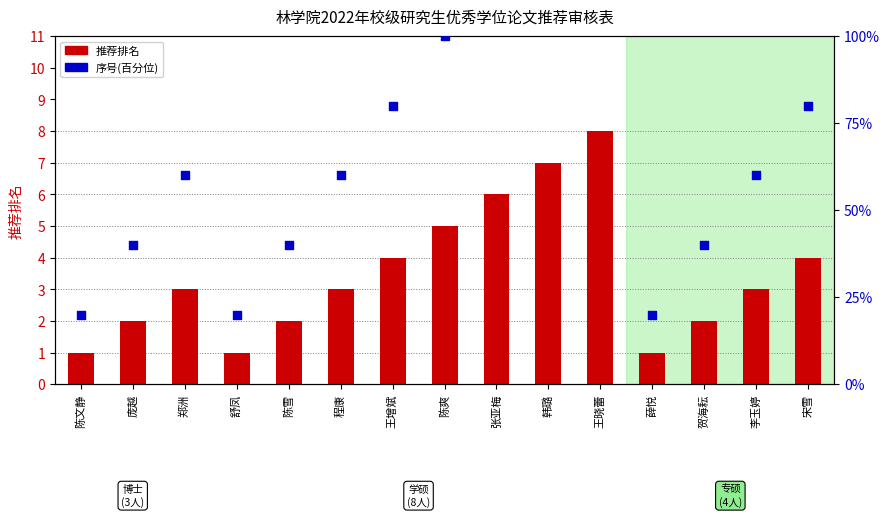

What is the total value across all series at 庞越?

42